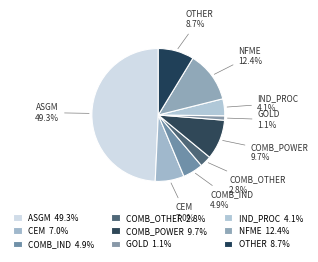

Is it true that CEM is 7% of the pie?

True